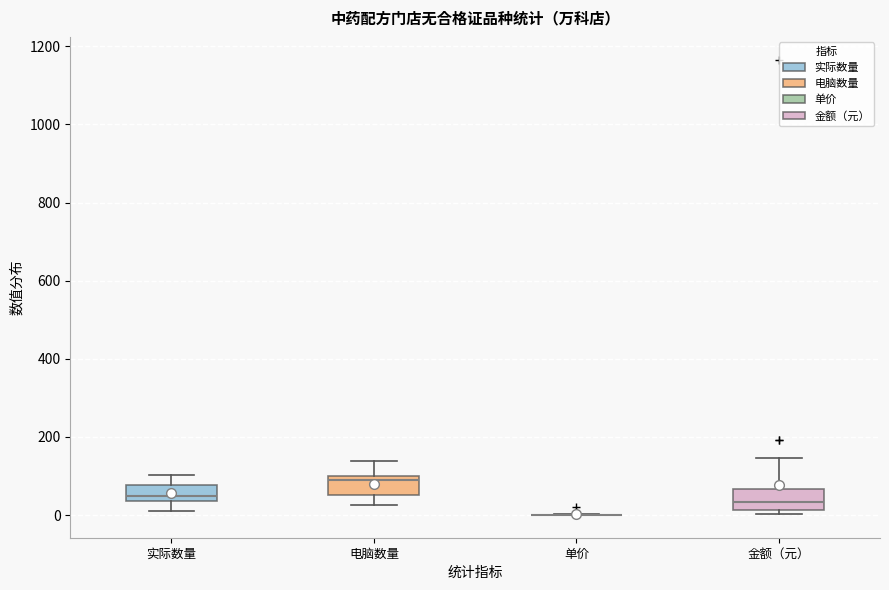

Where is the upper edge of the box for 电脑数量 on the y-axis? The values are not printed on the chart, so give them approximately, as read against the axis.

100